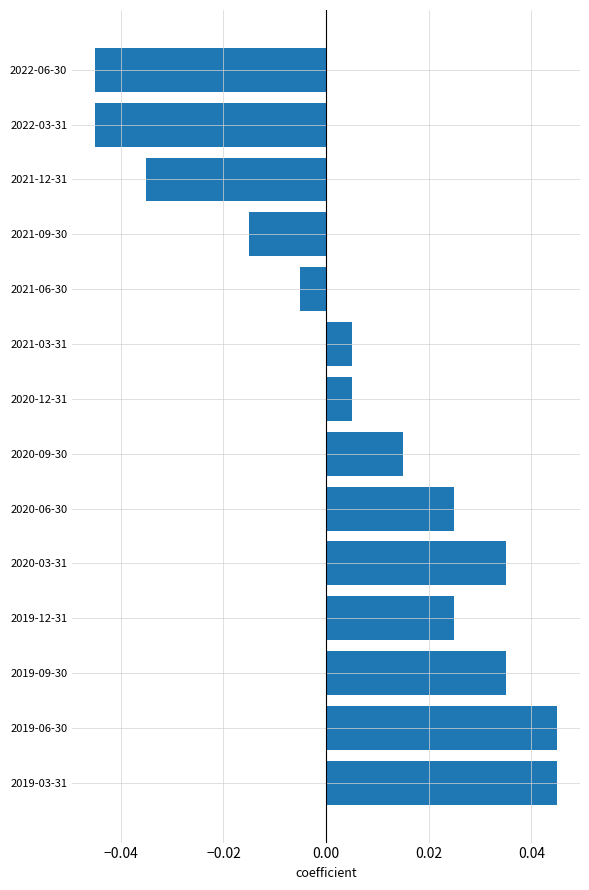

What is the label of the 1st bar from the top?

2022-06-30